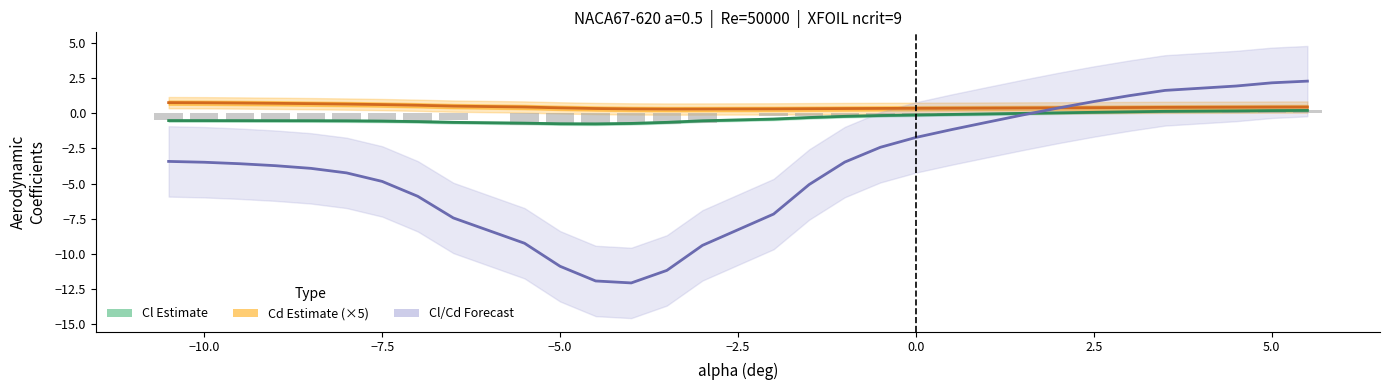

What is the value of the Cl Estimate bar at the 16th from the left?

-0.4